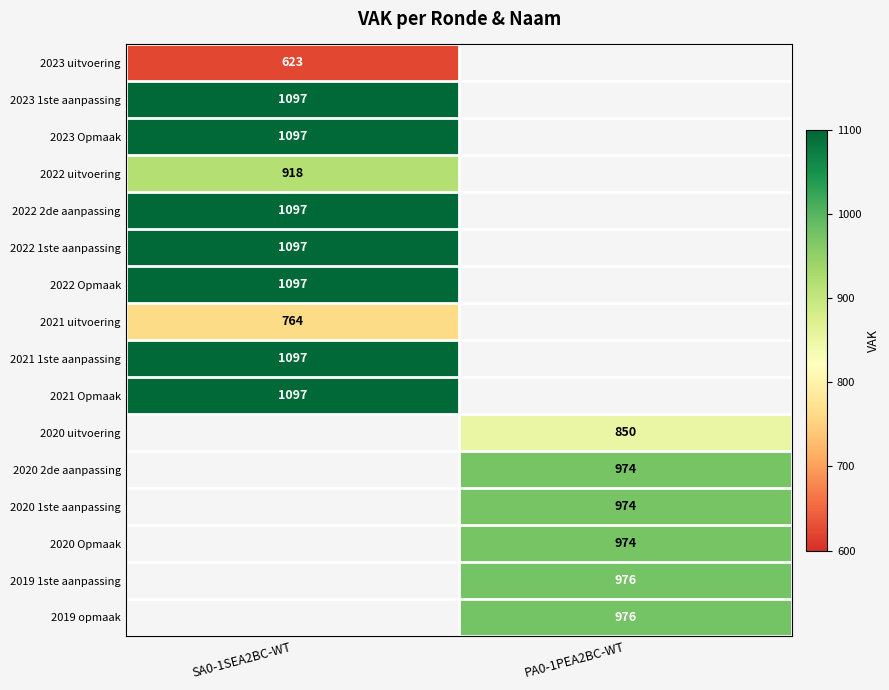

True or false: 2023 1ste aanpassing has a value of 1097 at SA0-1SEA2BC-WT.

True